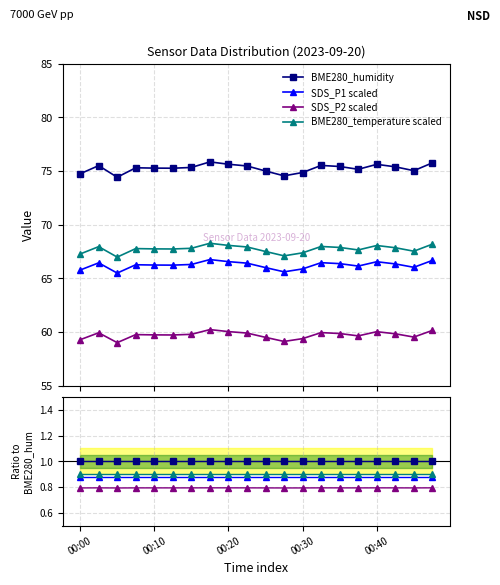

True or false: SDS_P2 scaled and BME280_temperature scaled intersect in this chart.

False